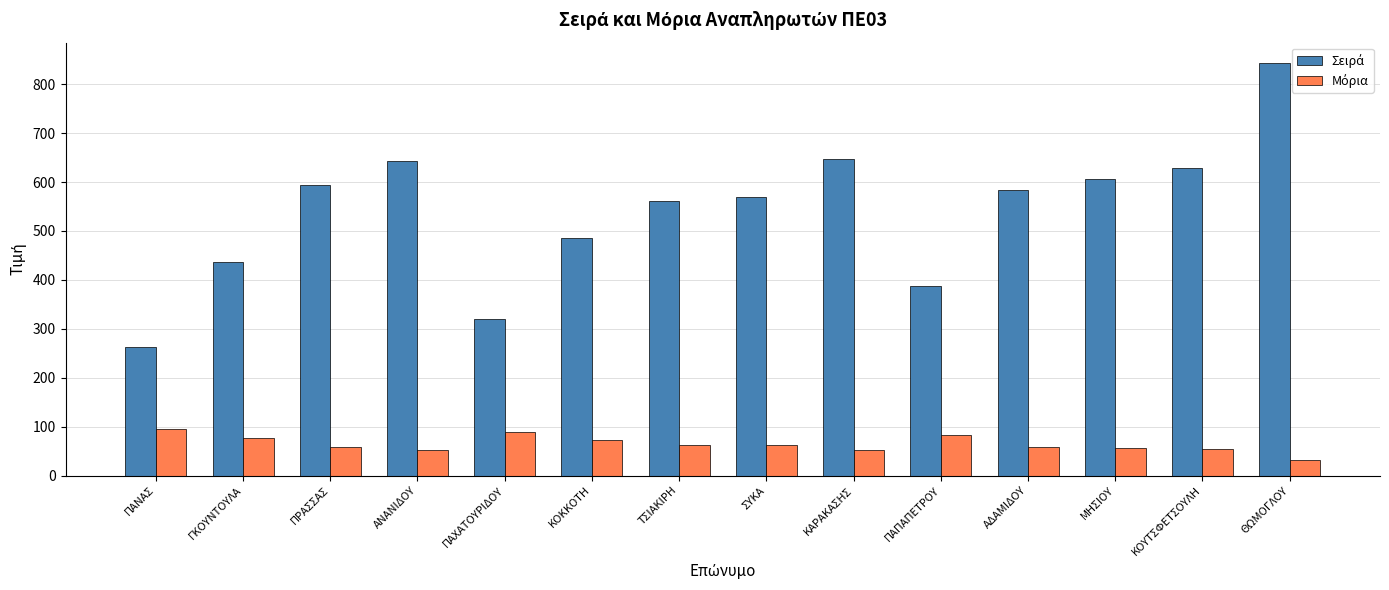

What is the greatest value displayed?

843.0